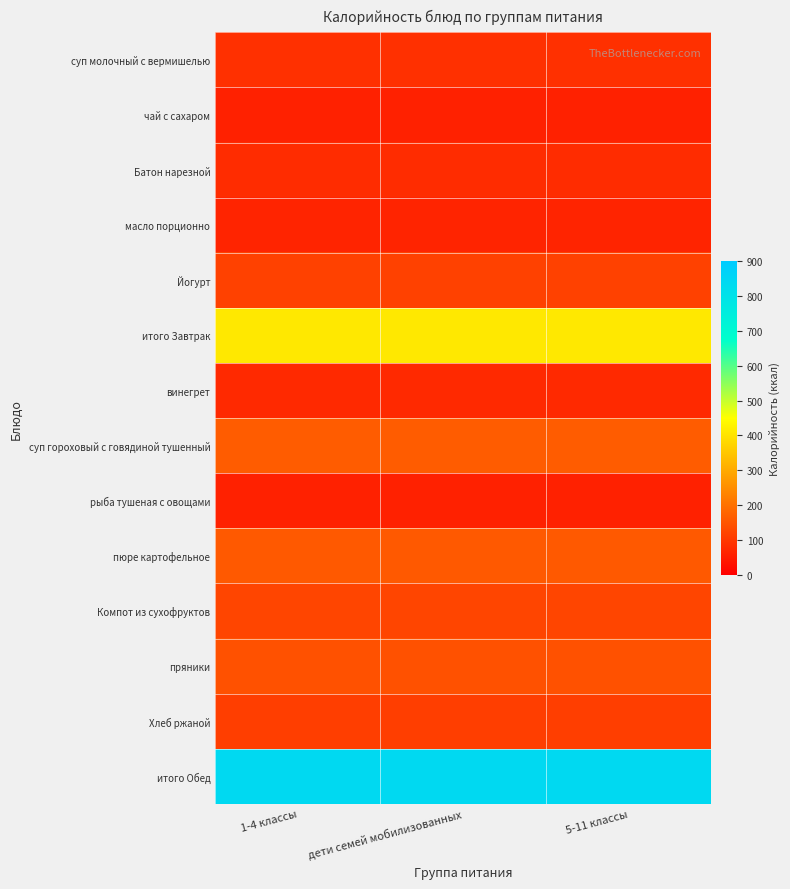

Which series has the largest total across all categories?

итого Обед